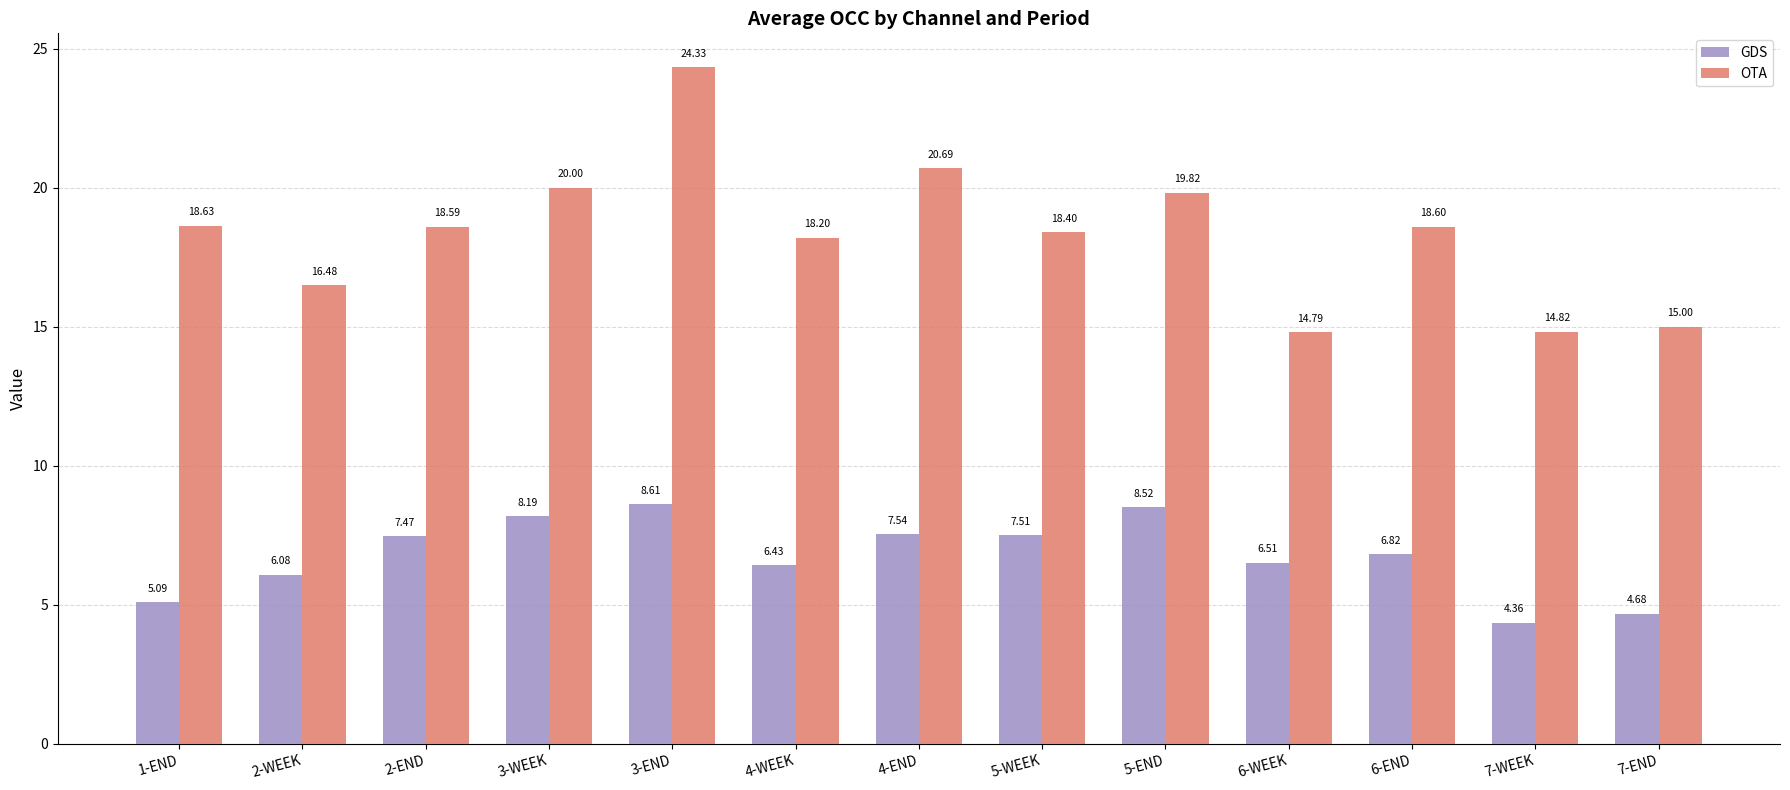

What are all the series names shown in the legend?

GDS, OTA